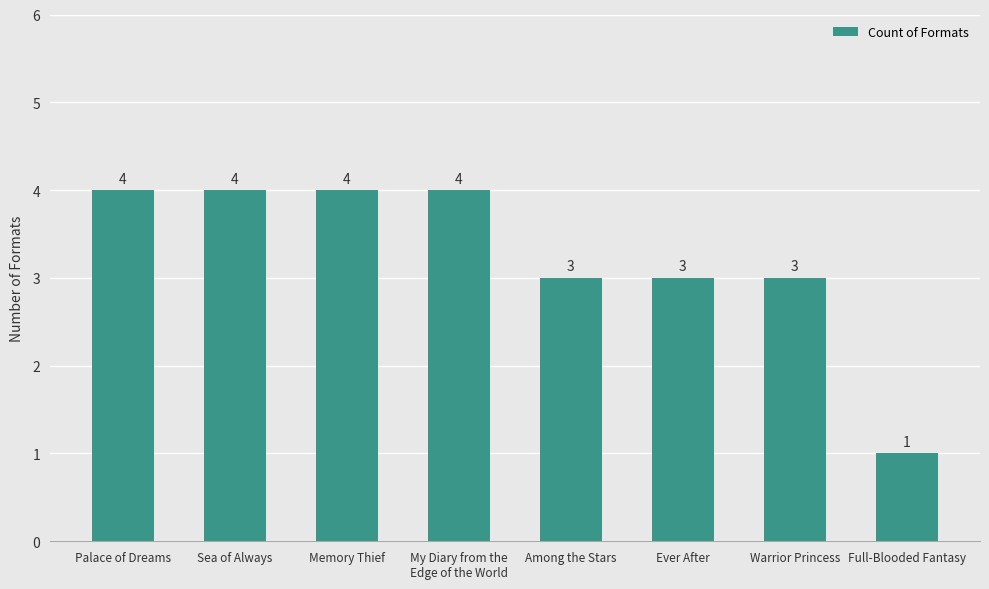

Reading left to right, extract all data points from this chart.

Palace of Dreams=4	Sea of Always=4	Memory Thief=4	My Diary from the
Edge of the World=4	Among the Stars=3	Ever After=3	Warrior Princess=3	Full-Blooded Fantasy=1